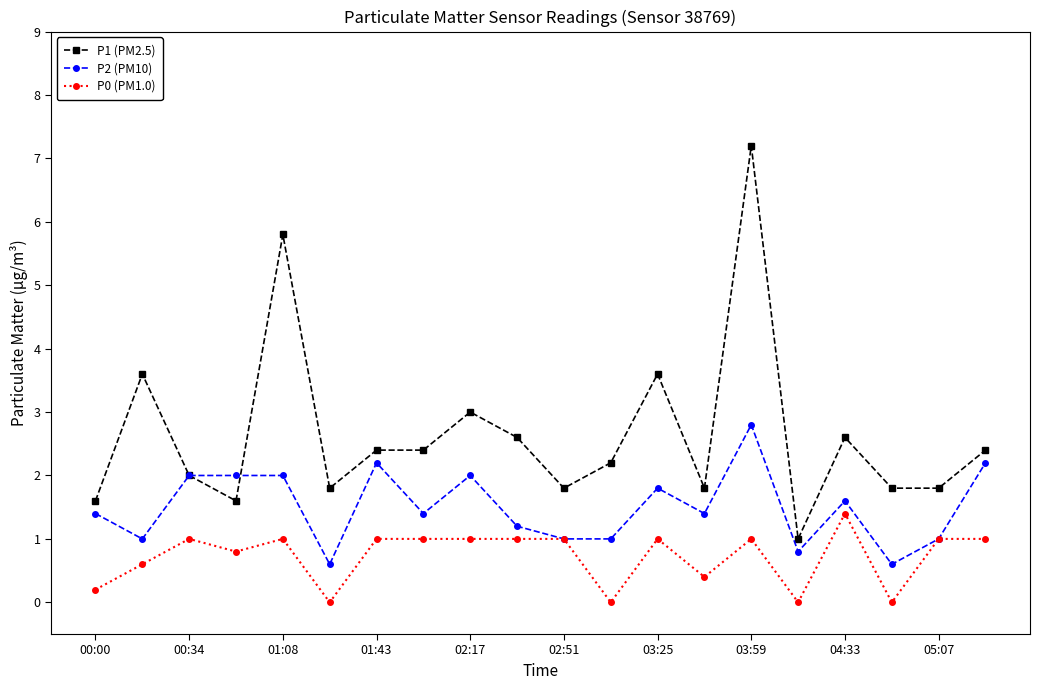

List the series in order of their overall mean, lowest first.

P0 (PM1.0), P2 (PM10), P1 (PM2.5)